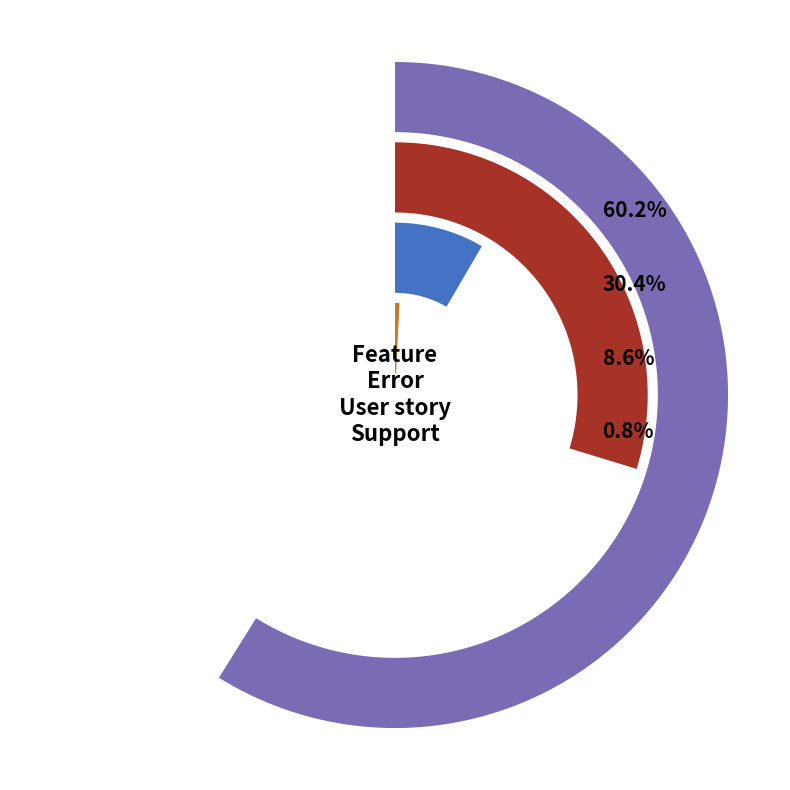

What is the smallest slice in the pie chart?

Support